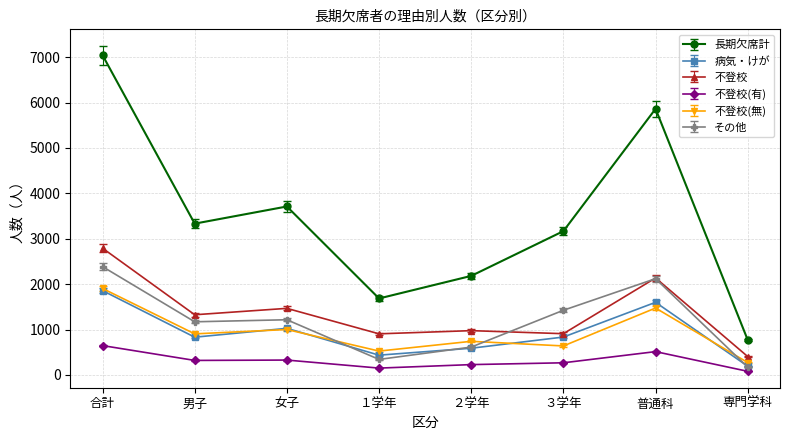

List the labels in order of 長期欠席計 value, largest first.

合計, 普通科, 女子, 男子, ３学年, ２学年, １学年, 専門学科